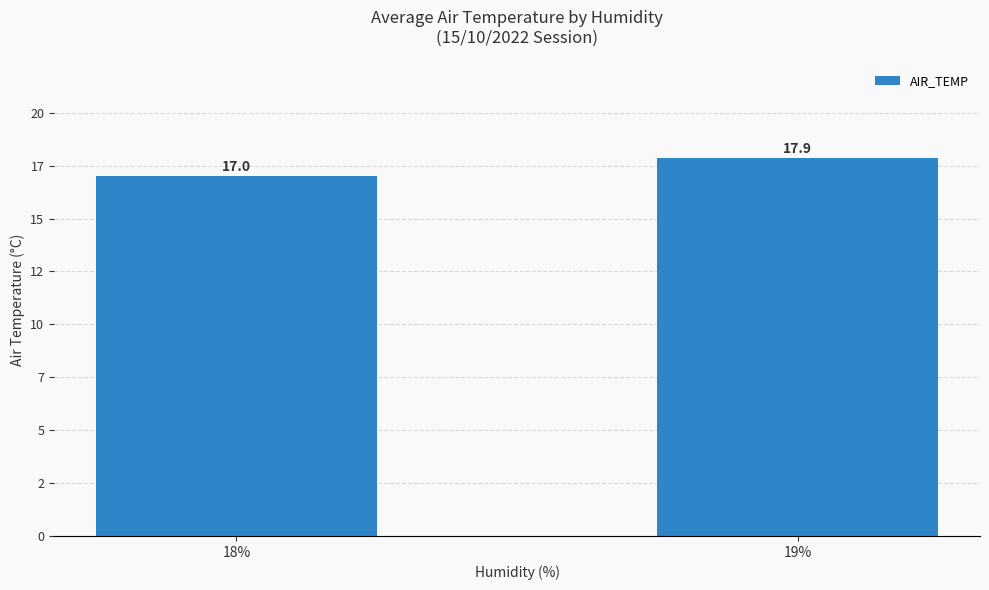

Reading left to right, extract all data points from this chart.

18%=17.0	19%=17.9